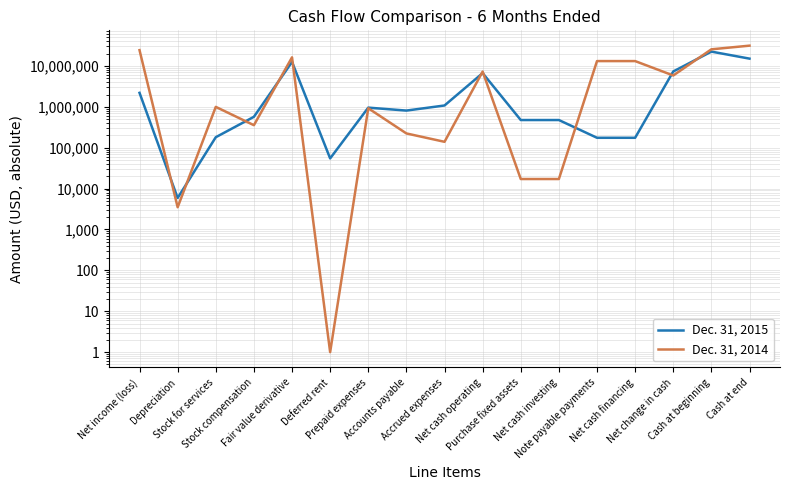

Where is the first local minimum for Dec. 31, 2015?

Depreciation